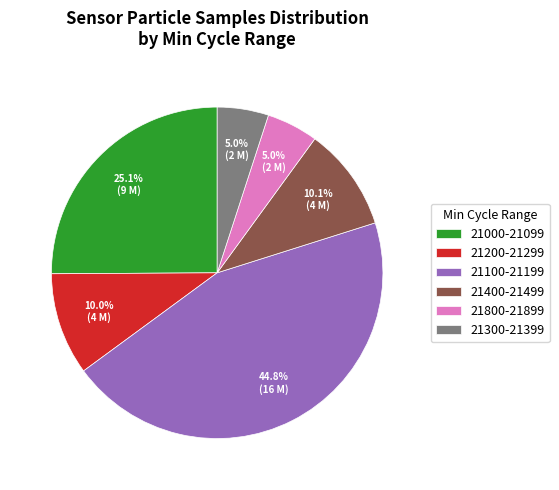

What portion of the pie excludes 21800-21899?

95.0%